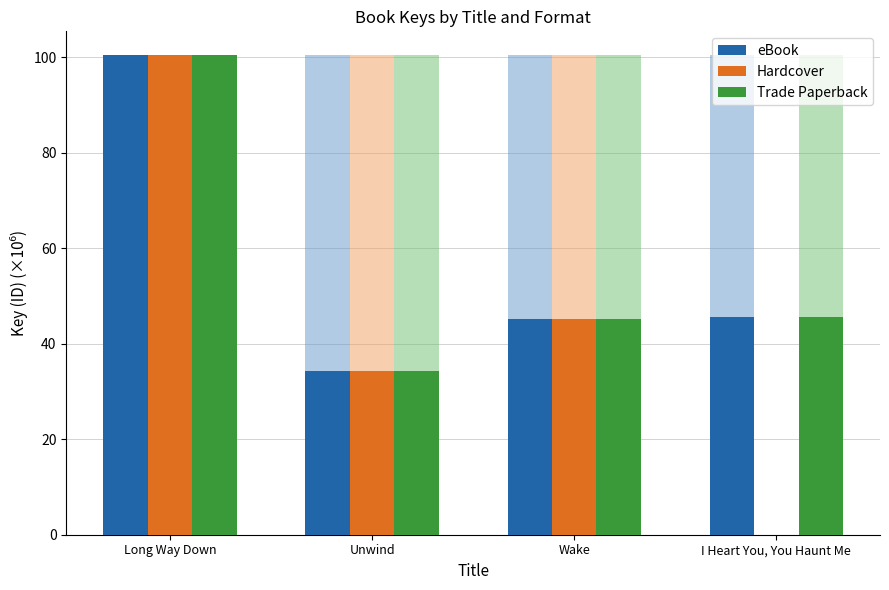

What is the highest value of the Trade Paperback series?

100.4